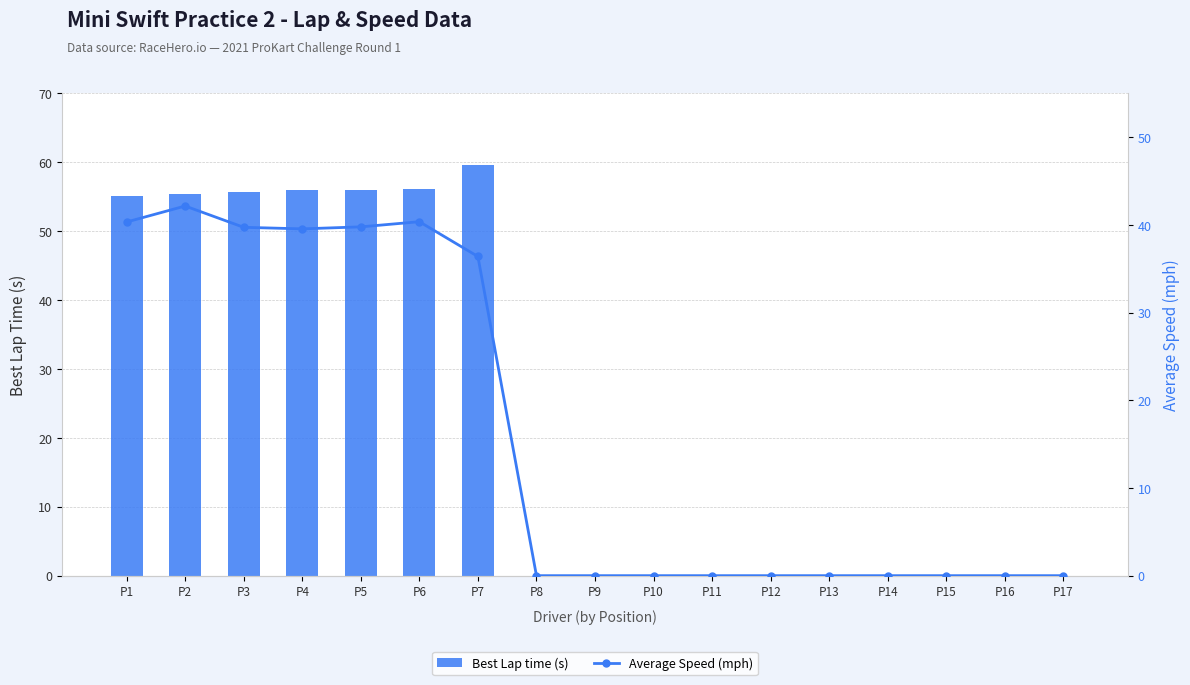

Is it true that Best Lap time (s) equals -28.1 at P10?

False